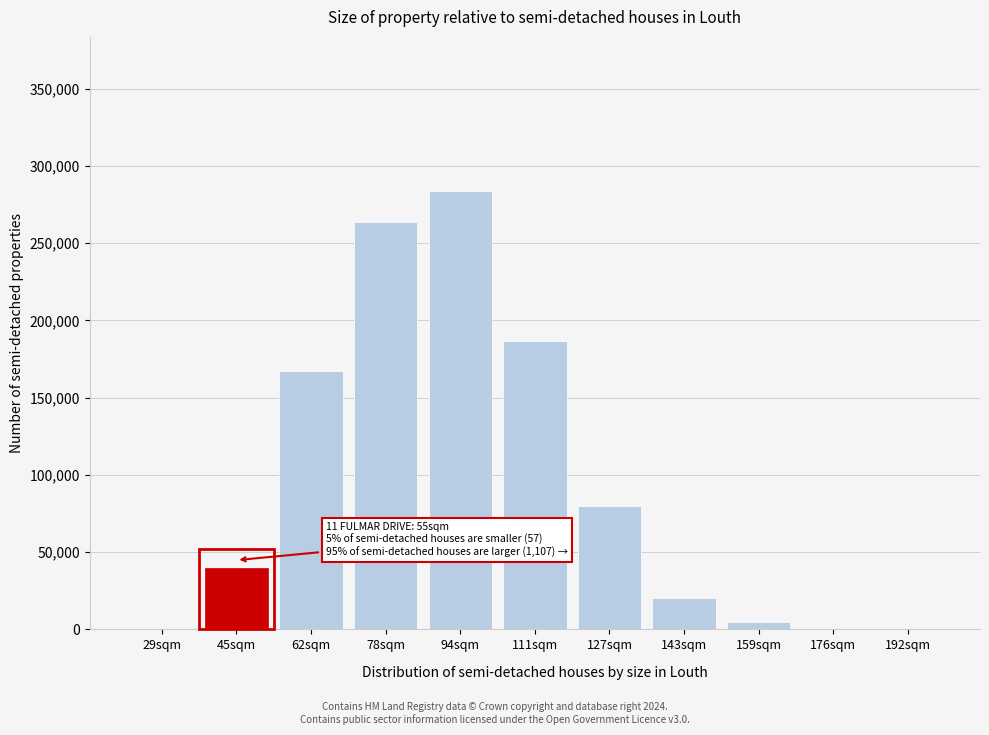

Is it true that the value at 62sqm is 167133?

True